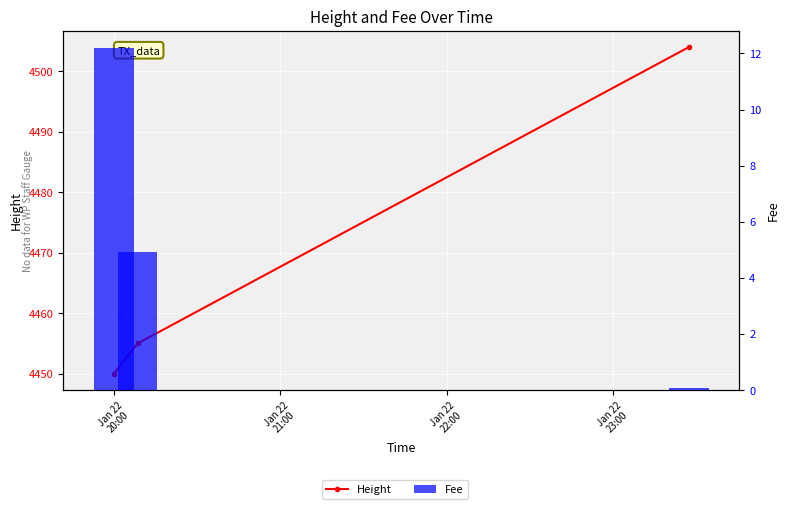

What is the smallest value displayed?

0.1